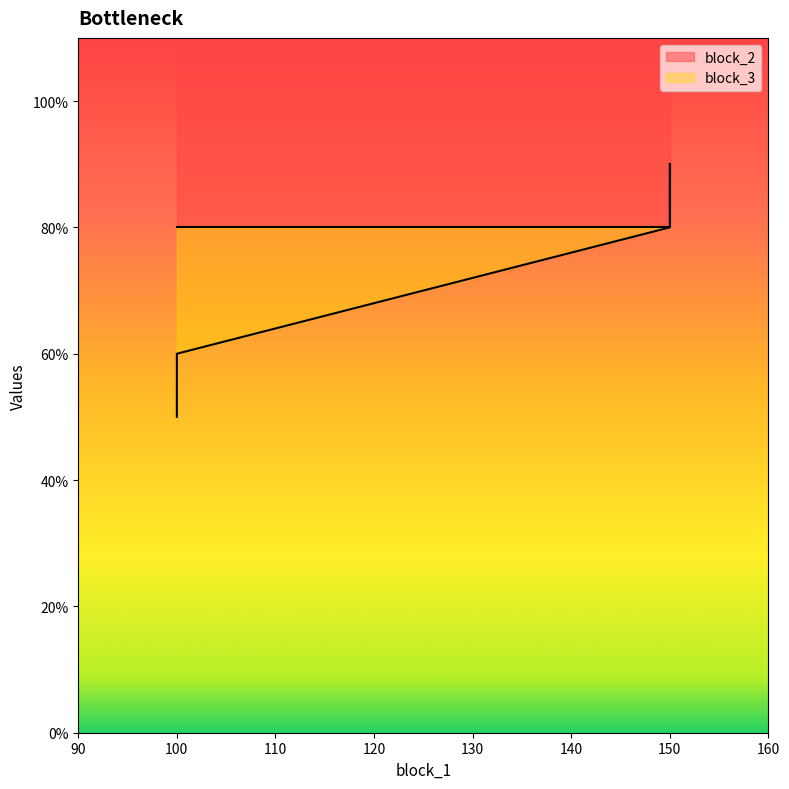

How many data points in block_2 are above 80?

1